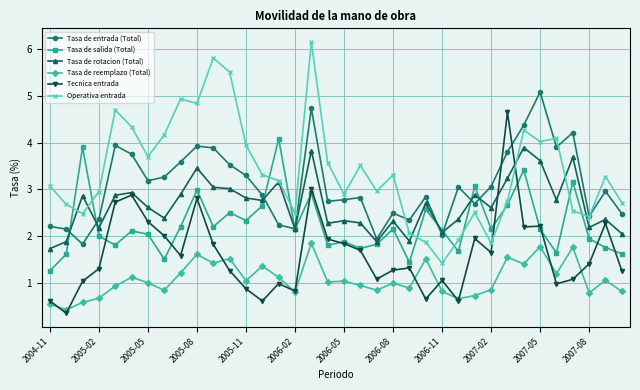

True or false: Tasa de entrada (Total) has more than 1 interior local peaks.

True